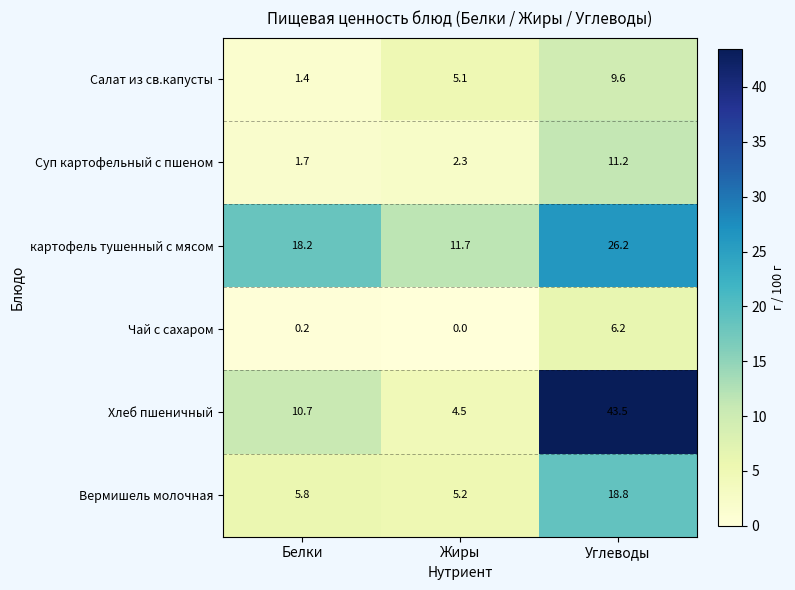

At Белки, list the series in order from smallest to largest.

Чай с сахаром, Салат из св.капусты, Суп картофельный с пшеном, Вермишель молочная, Хлеб пшеничный, картофель тушенный с мясом